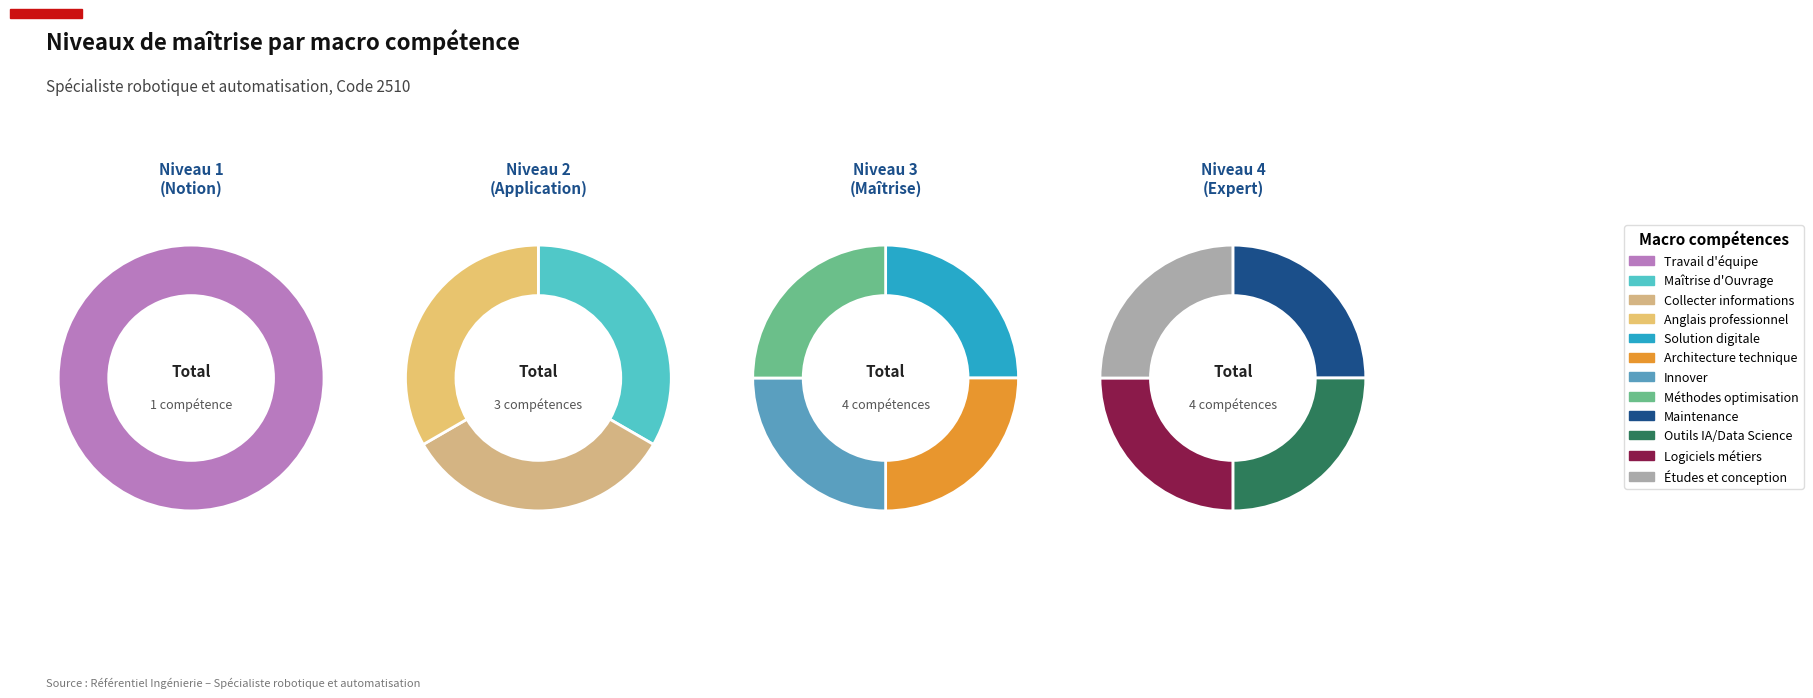

How many segments does this pie chart have?

12